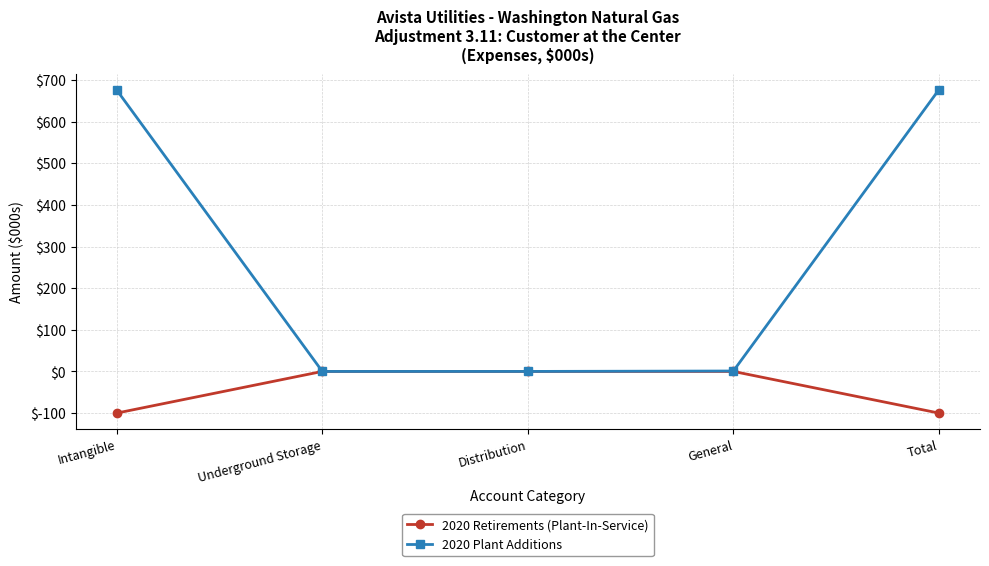

Where does the 2020 Plant Additions series first go above 1?

Intangible